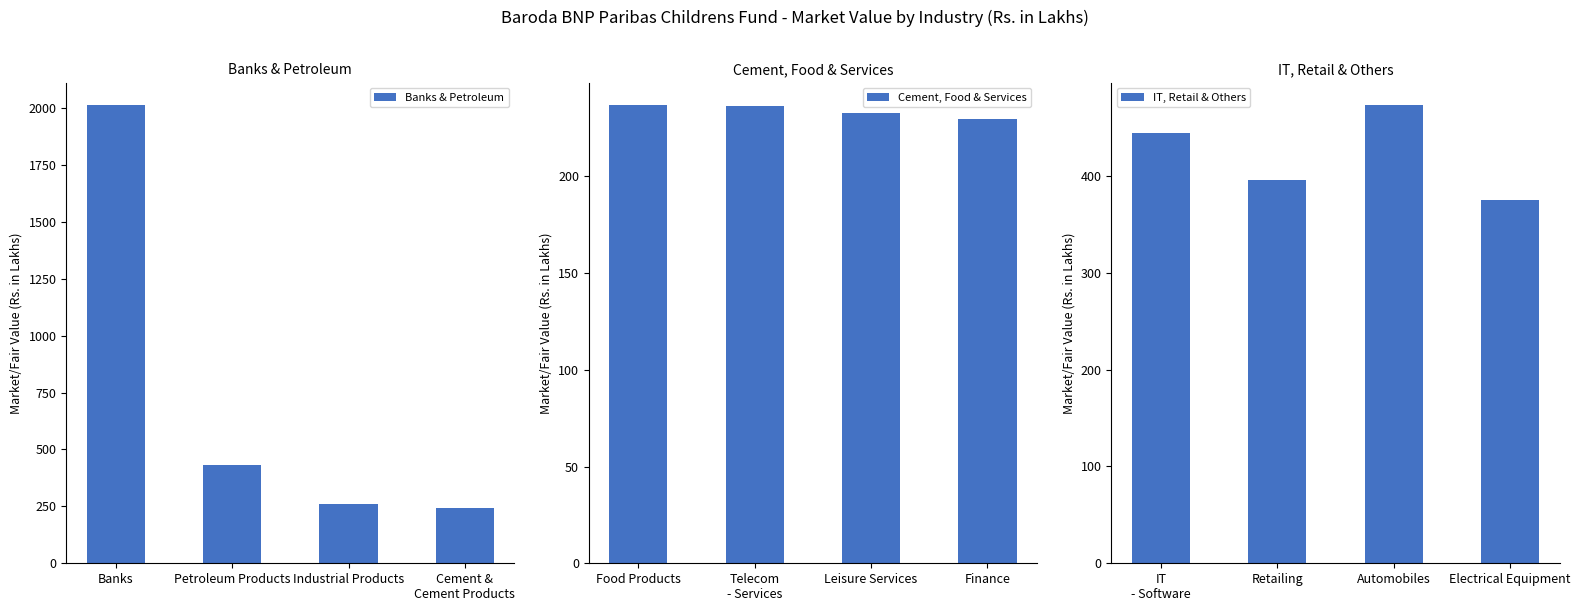

List the series in order of their peak value, highest first.

Banks & Petroleum, IT, Retail & Others, Cement, Food & Services